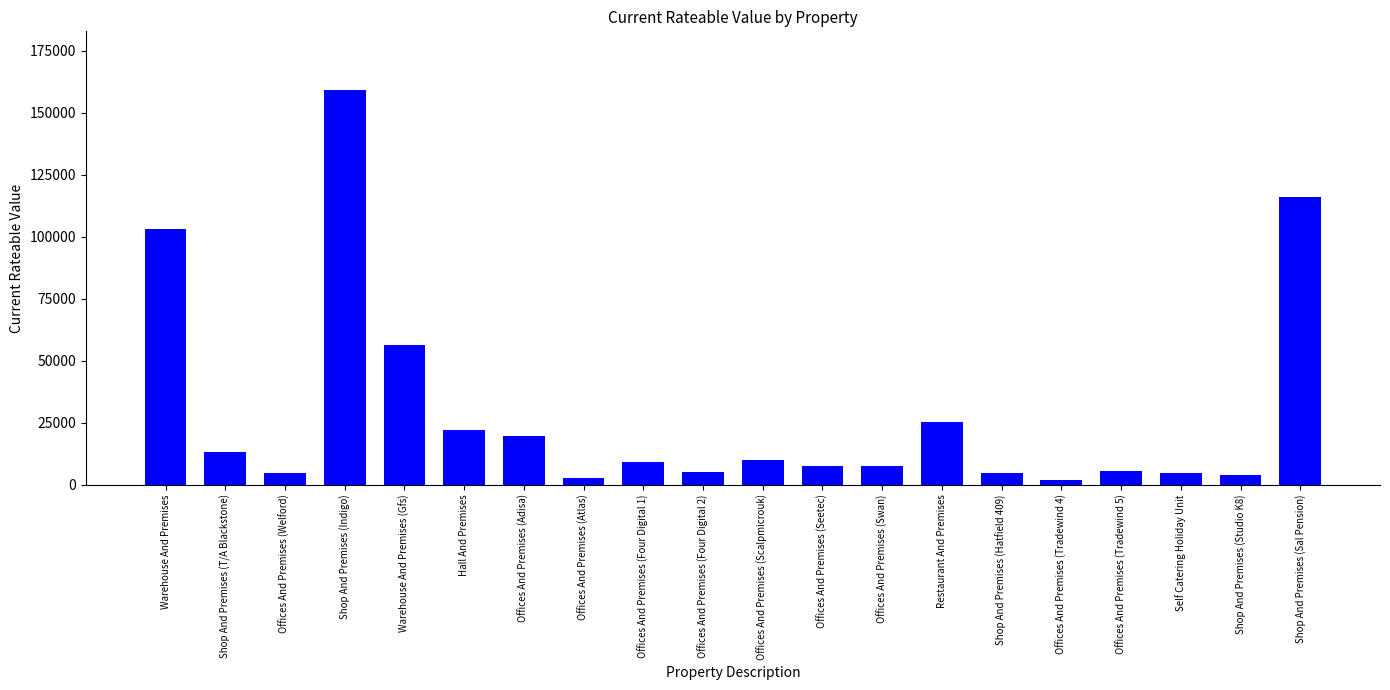

What is the sum of all values?

581800